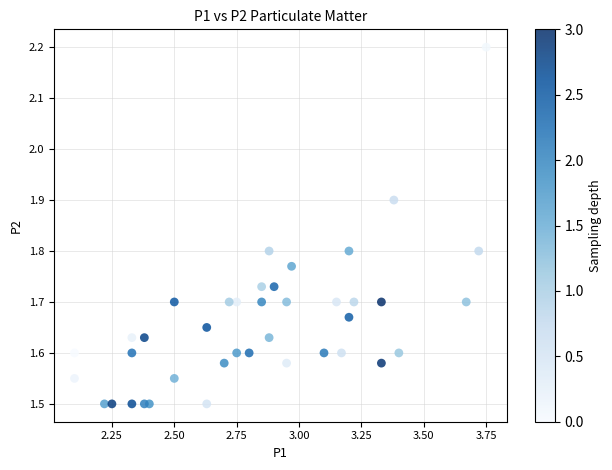

What is the range of Y values (max minus min)?

0.7